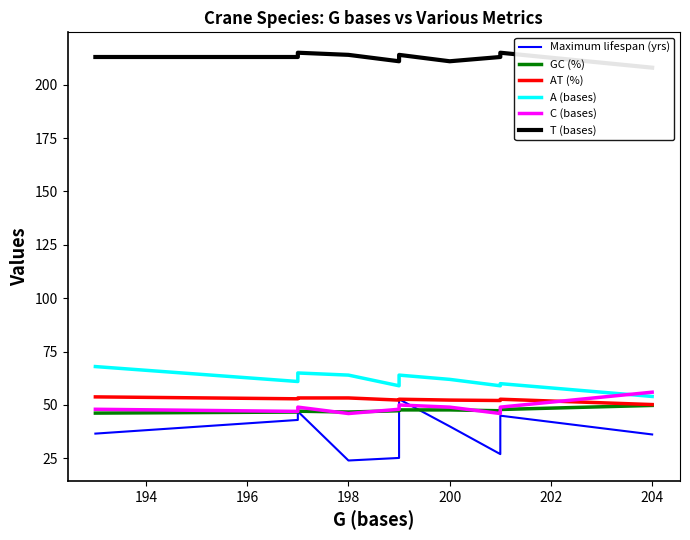

How many times do C (bases) and A (bases) cross each other?

1